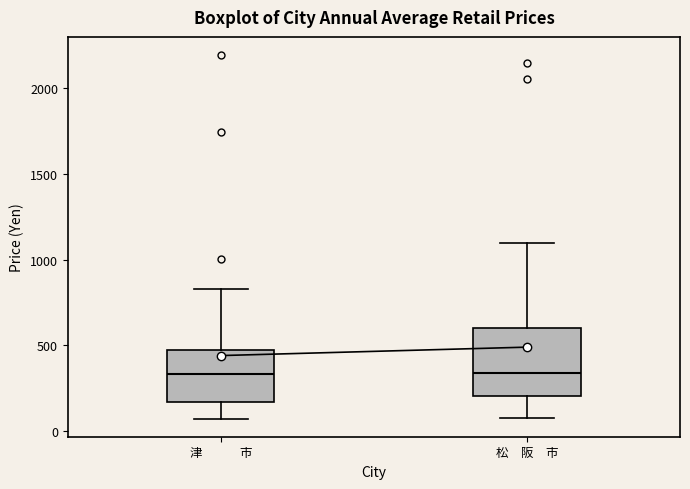

Reading left to right, read every box against the y-axis: the position of its median line, the range the box covers, and the ends of its whiskers. The values are not printed on the chart, so give them approximately, as read against the axis.

津 市: median 350, box 150 to 500, whiskers 50 to 850
松 阪 市: median 350, box 200 to 600, whiskers 100 to 1100